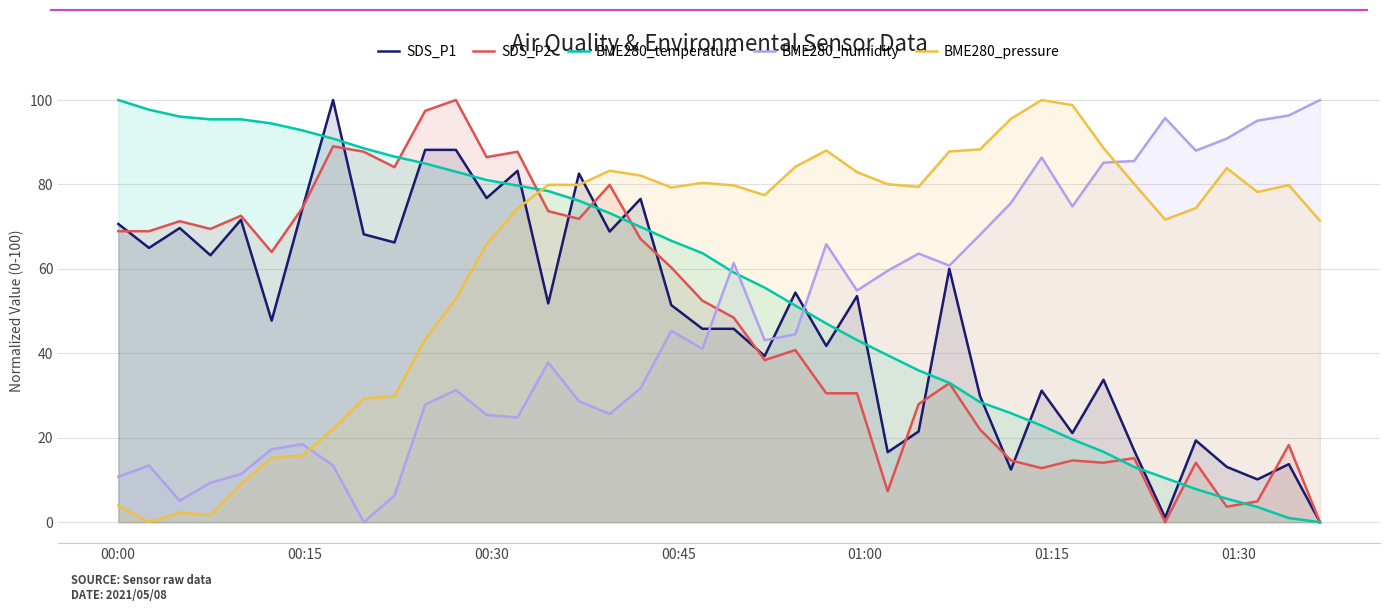

How many series are shown in this chart?

5